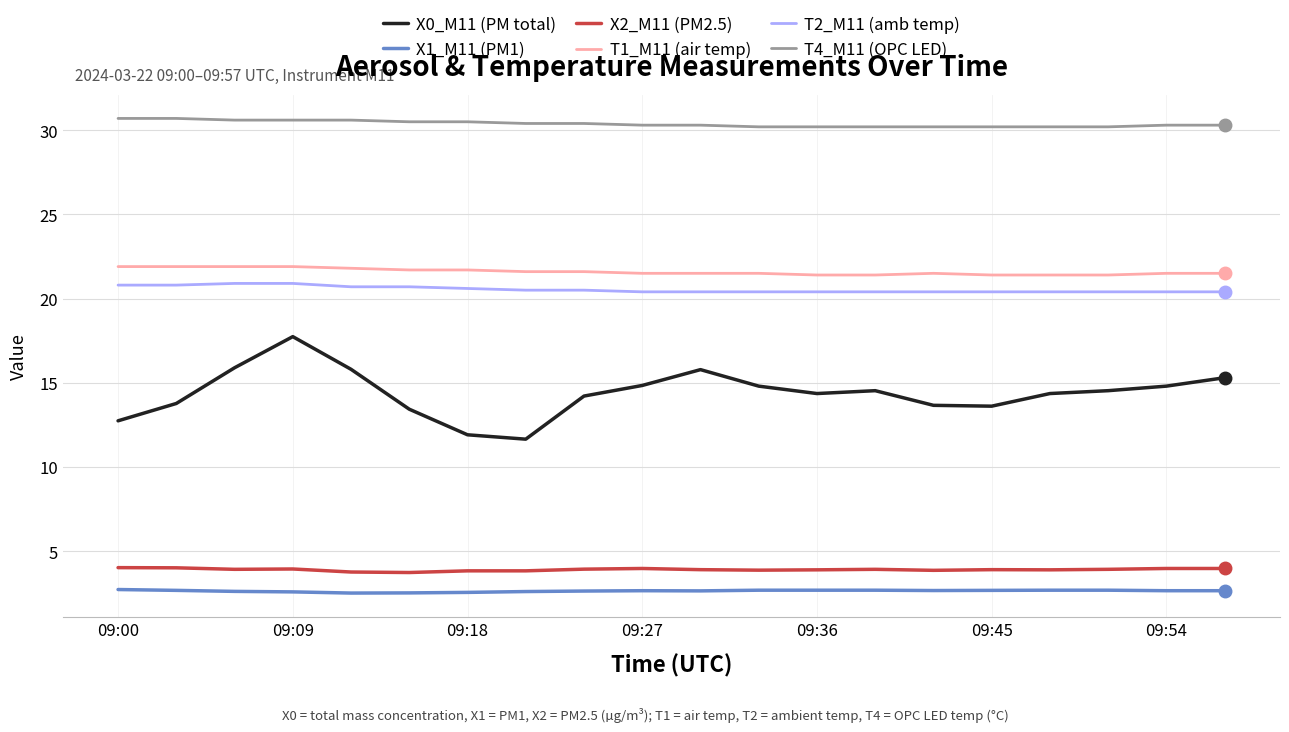

Rank the series by their maximum value, from highest to lowest.

T4_M11 (OPC LED), T1_M11 (air temp), T2_M11 (amb temp), X0_M11 (PM total), X2_M11 (PM2.5), X1_M11 (PM1)